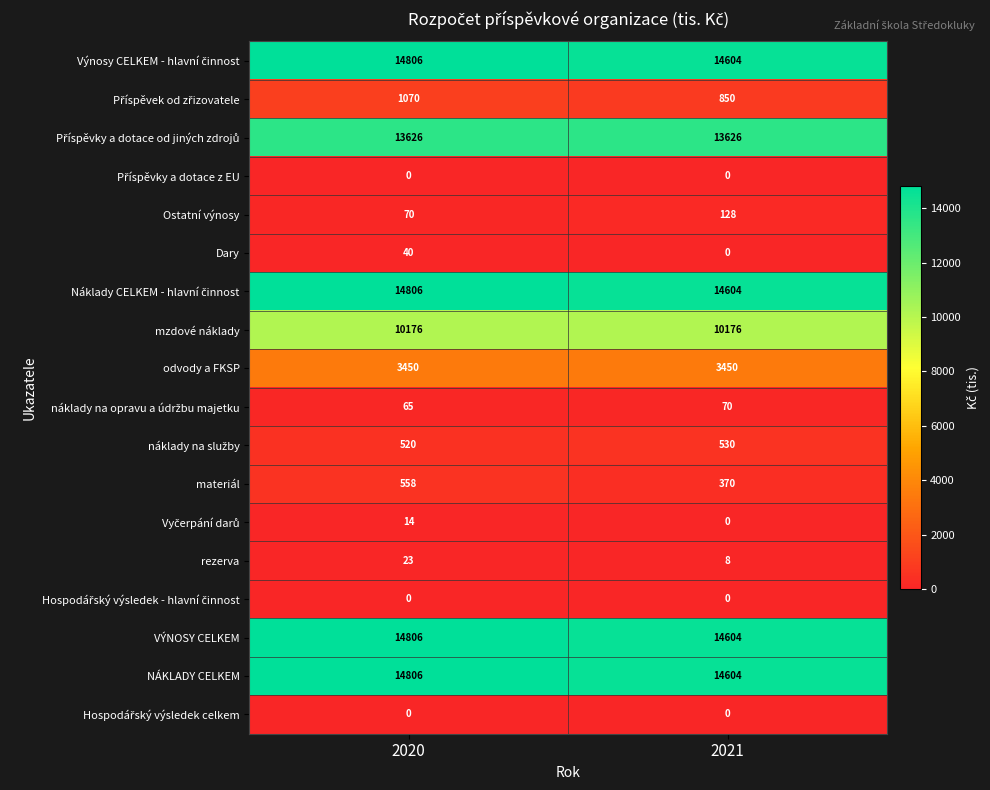

Is it true that Ostatní výnosy equals 36 at 2020?

False